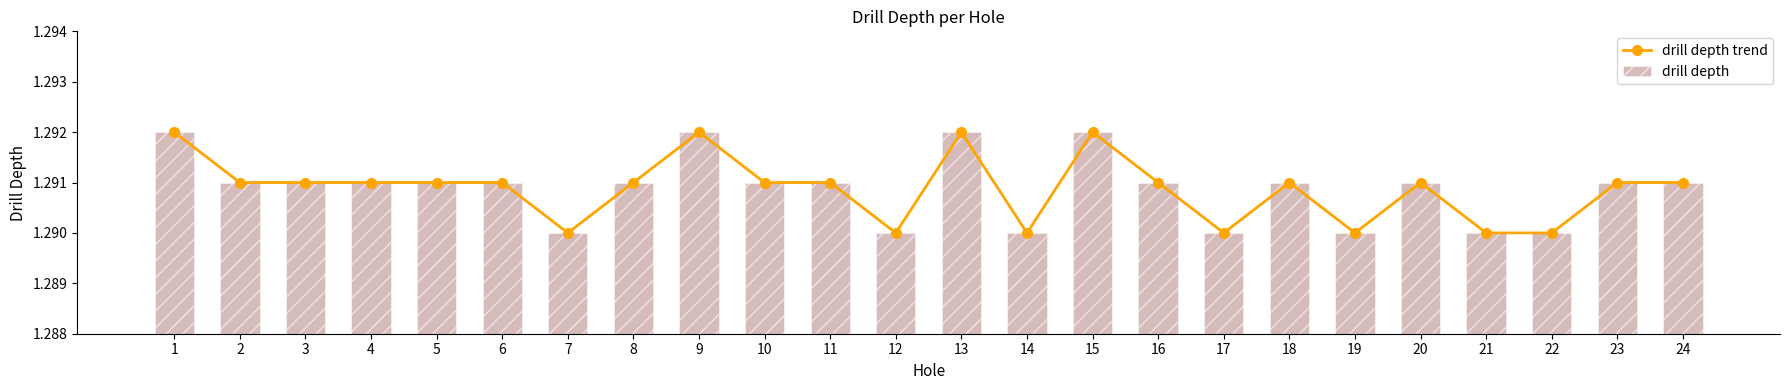

Which series has the widest spread of values?

drill depth trend